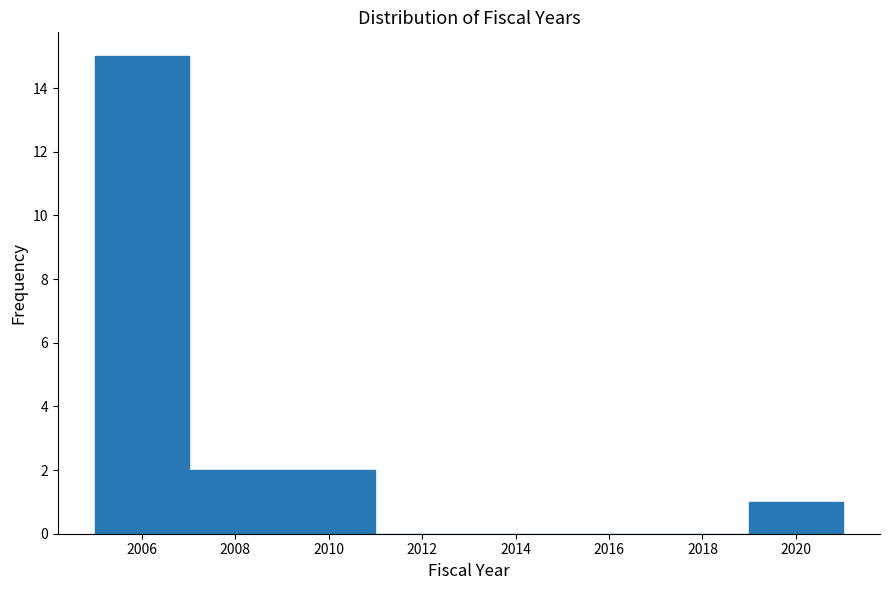

What is the height of the bar covering 2009 to 2011 on the x-axis? The values are not printed on the chart, so give them approximately, as read against the axis.

2